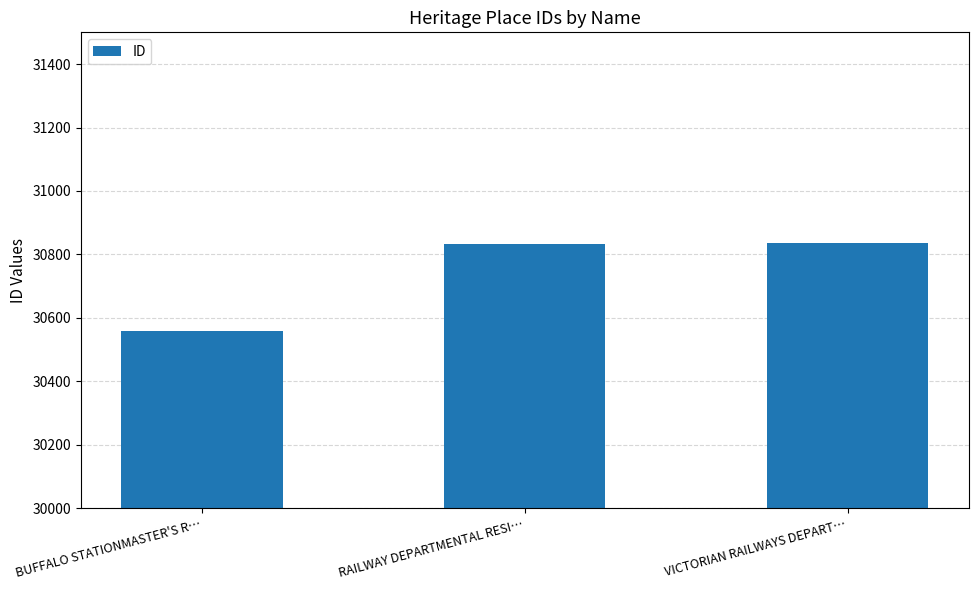

How many data points are less than 30832?

1